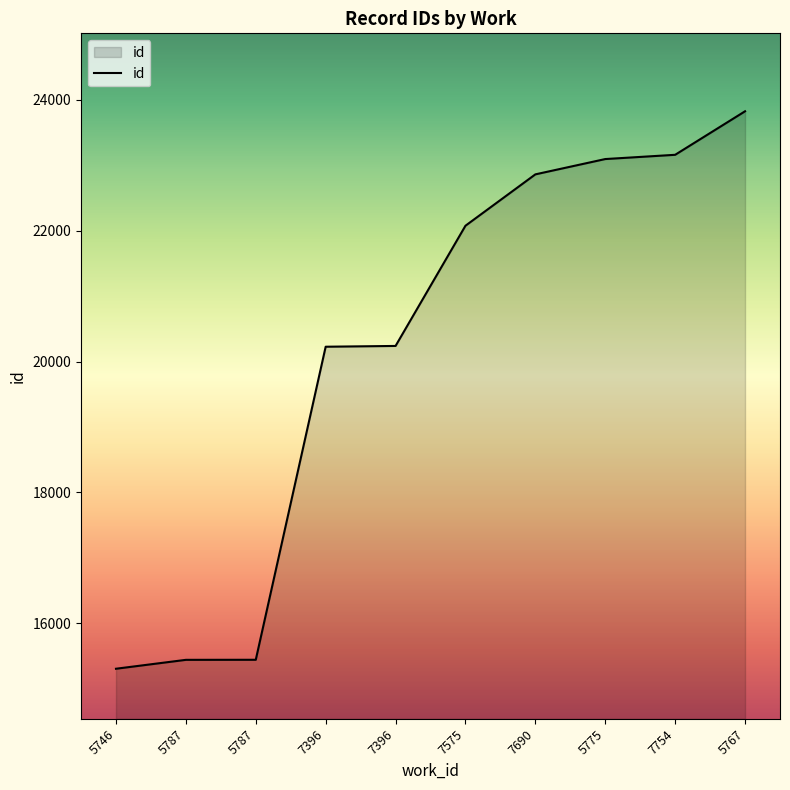

Where is the data nearest to the value 19564?

7396